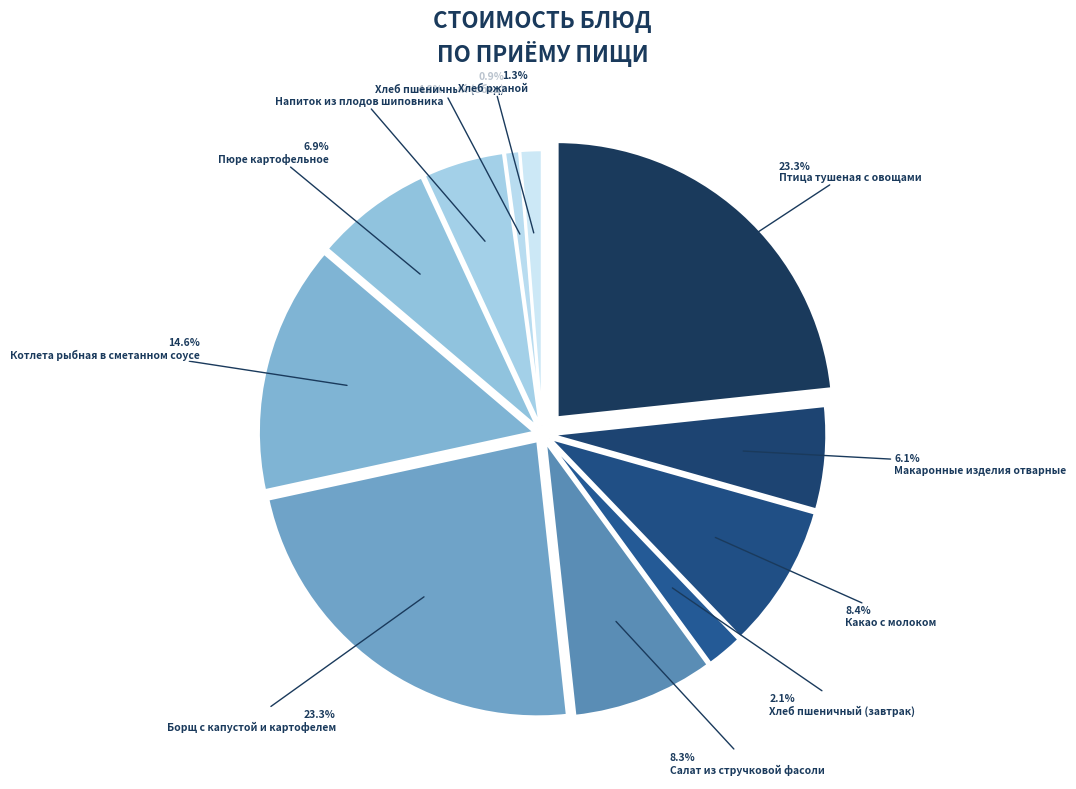

Is it true that Какао с молоком is 8% of the pie?

True